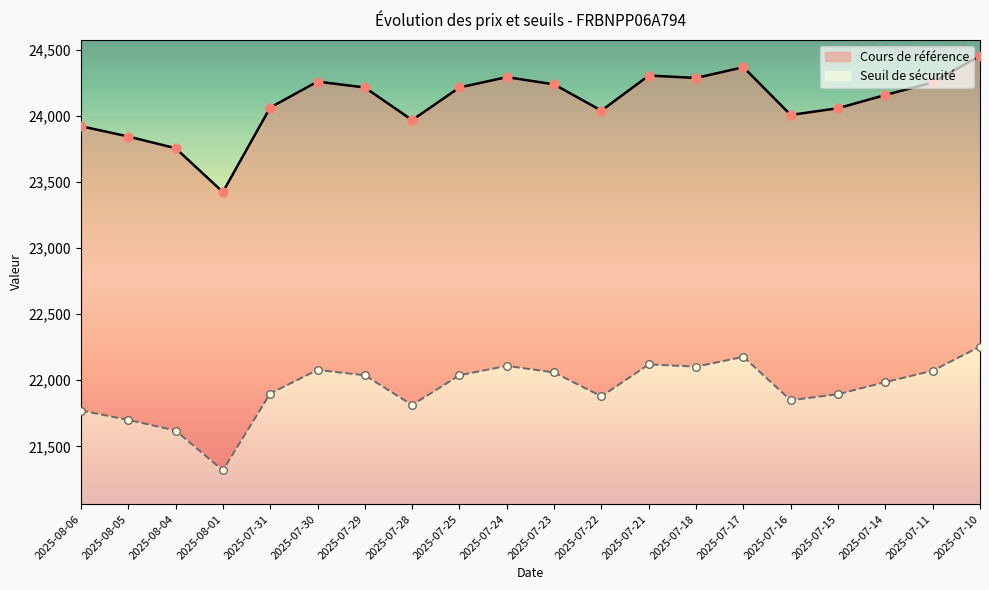

Which series contains the highest Y value?

Cours de référence